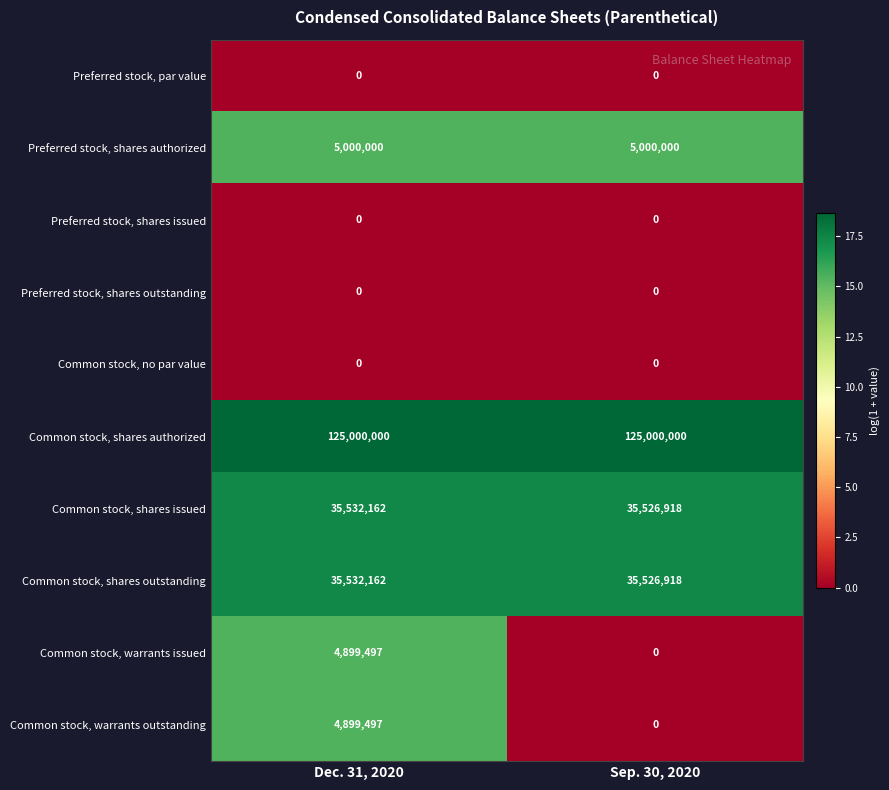

How many categories are shown in the chart?

2